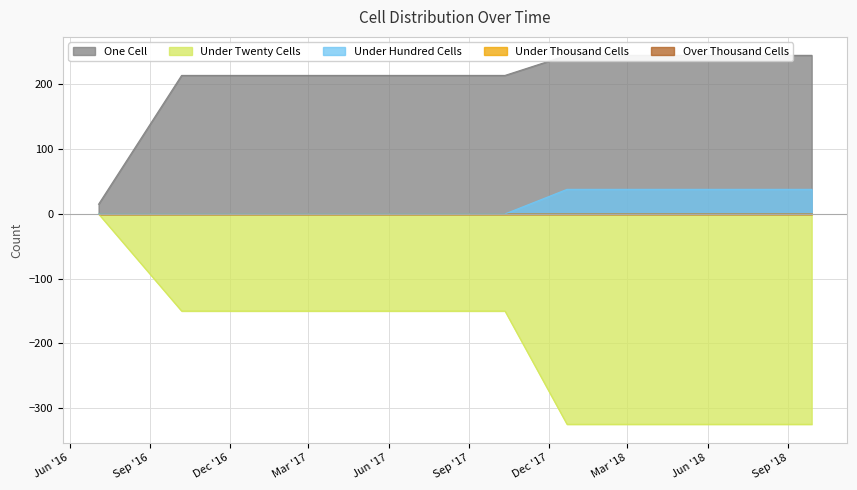

What position from the left is 2017-07-24?

5